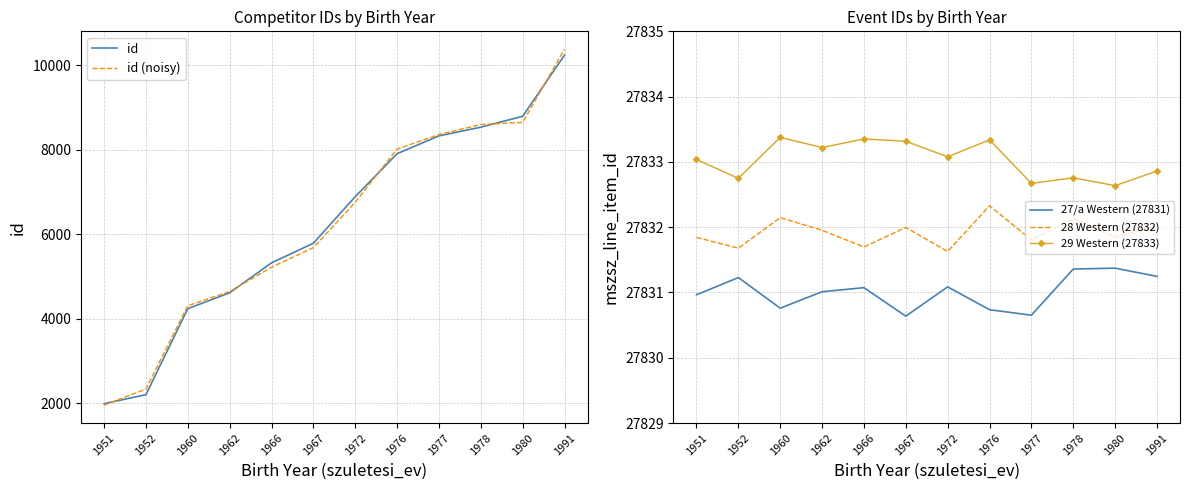

What is the lowest value of the id series?

1987.0